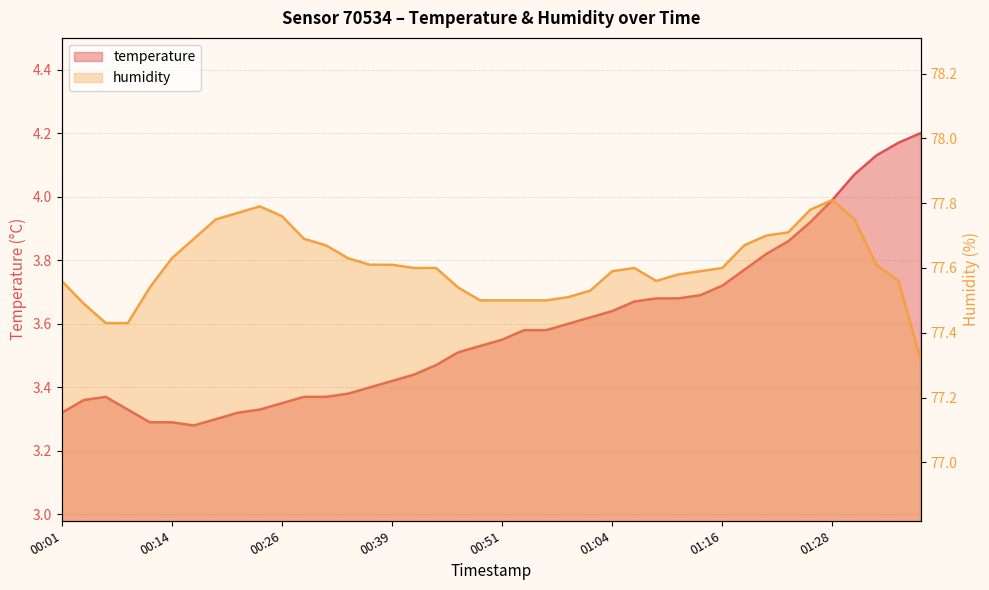

What is the average value of the humidity series?

77.6